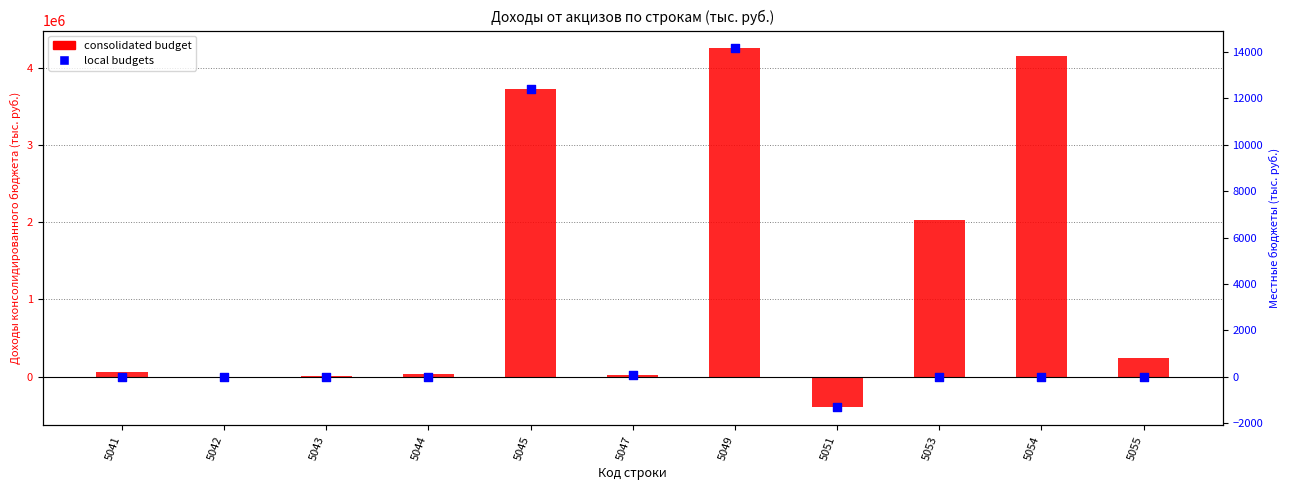

At how many categories does at least one series exceed 4177485?

1